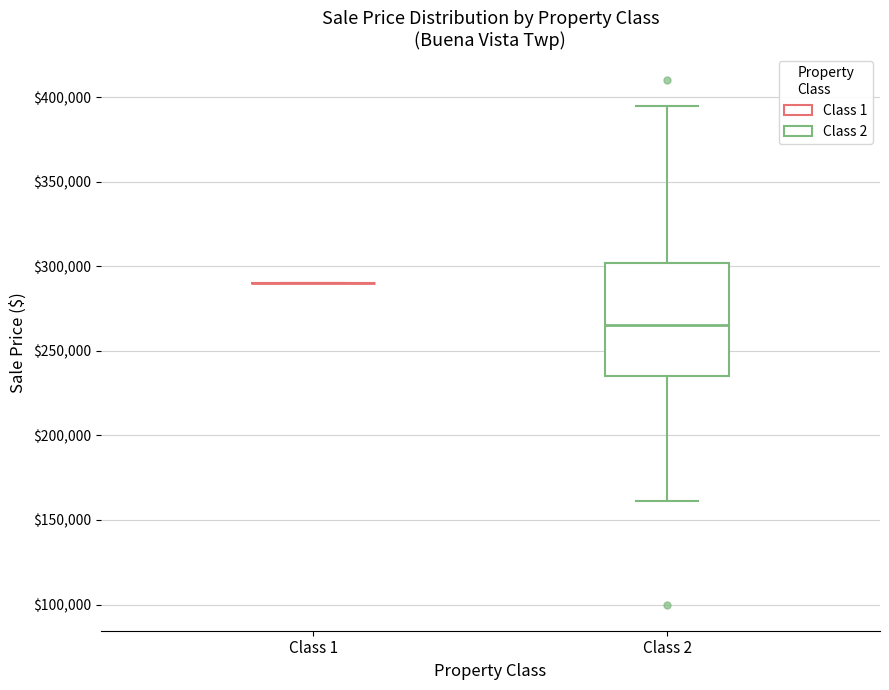

Reading left to right, read every box against the y-axis: the position of its median line, the range the box covers, and the ends of its whiskers. The values are not printed on the chart, so give them approximately, as read against the axis.

Class 1: box collapsed to a line at 290000, whiskers 290000 to 290000
Class 2: median 265000, box 235000 to 300000, whiskers 160000 to 395000